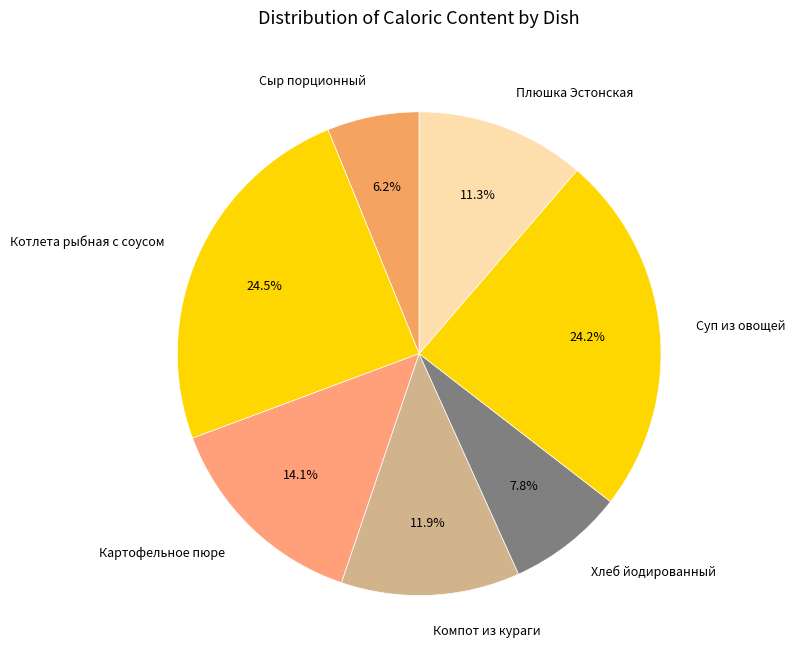

To the nearest percent, what percentage of the pie is Сыр порционный?

6%